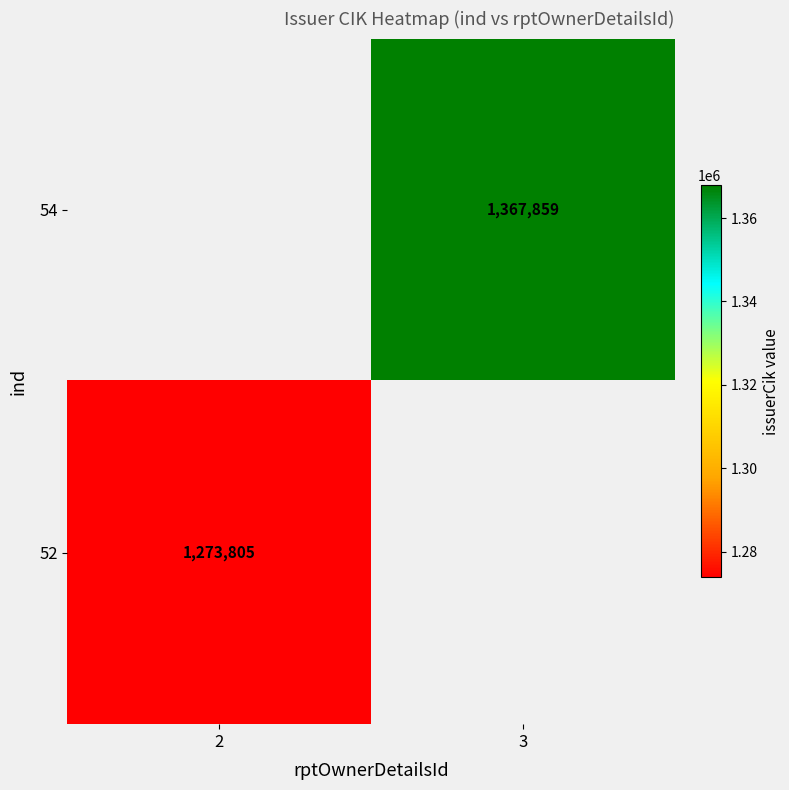

Is the value of 52 at 2 greater than the value of 54 at 3?

No